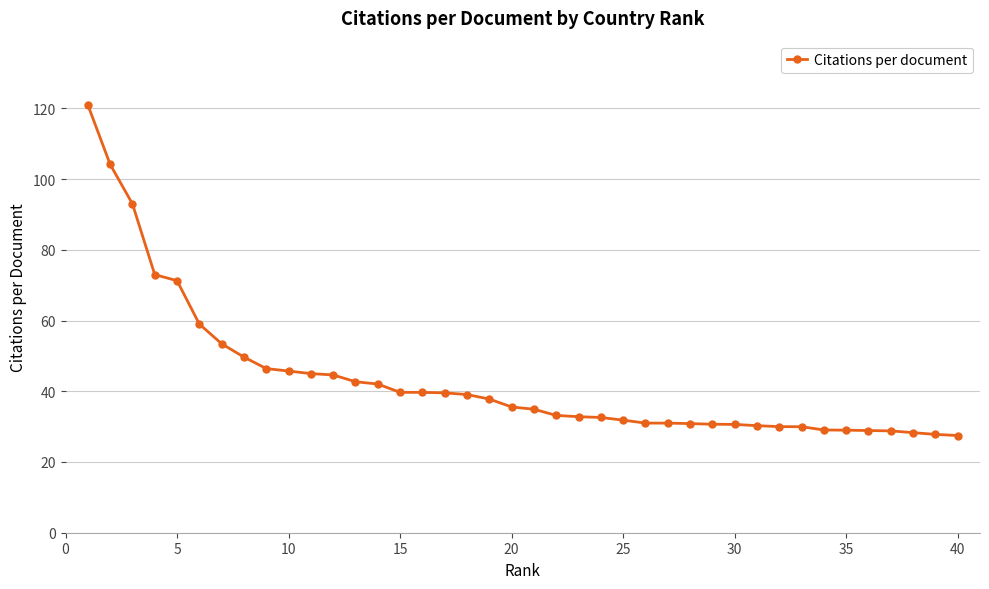

What is the maximum value shown in the chart?

121.0